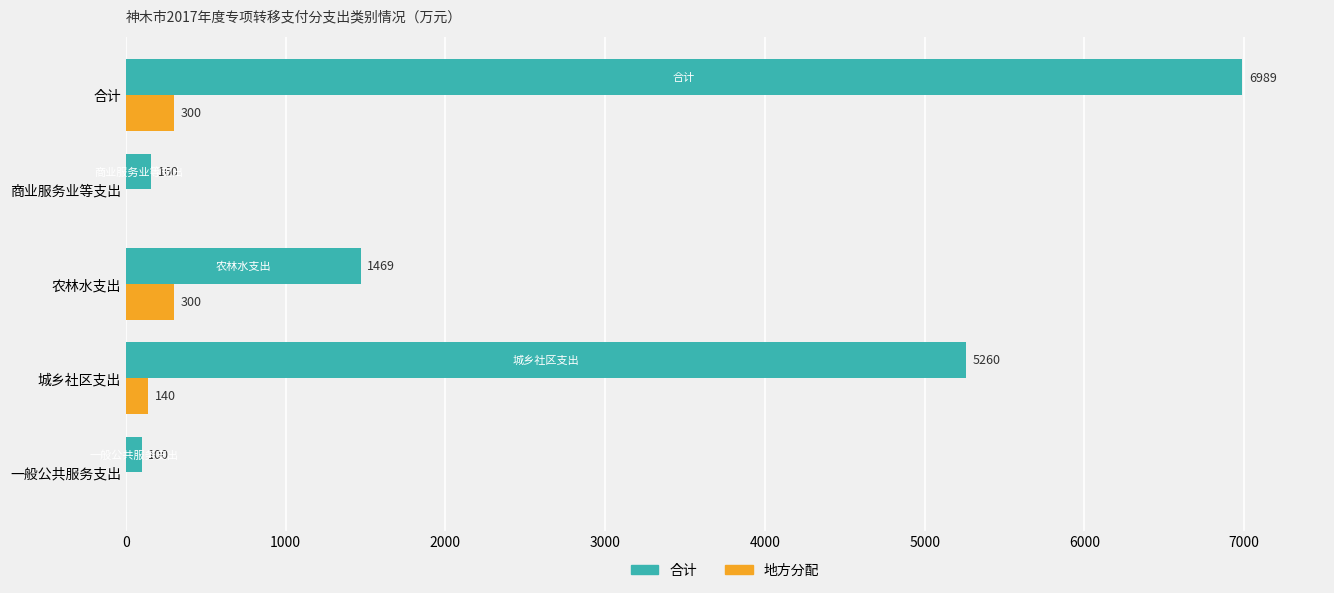

Between 城乡社区支出 and 合计, which series saw the biggest shift?

合计